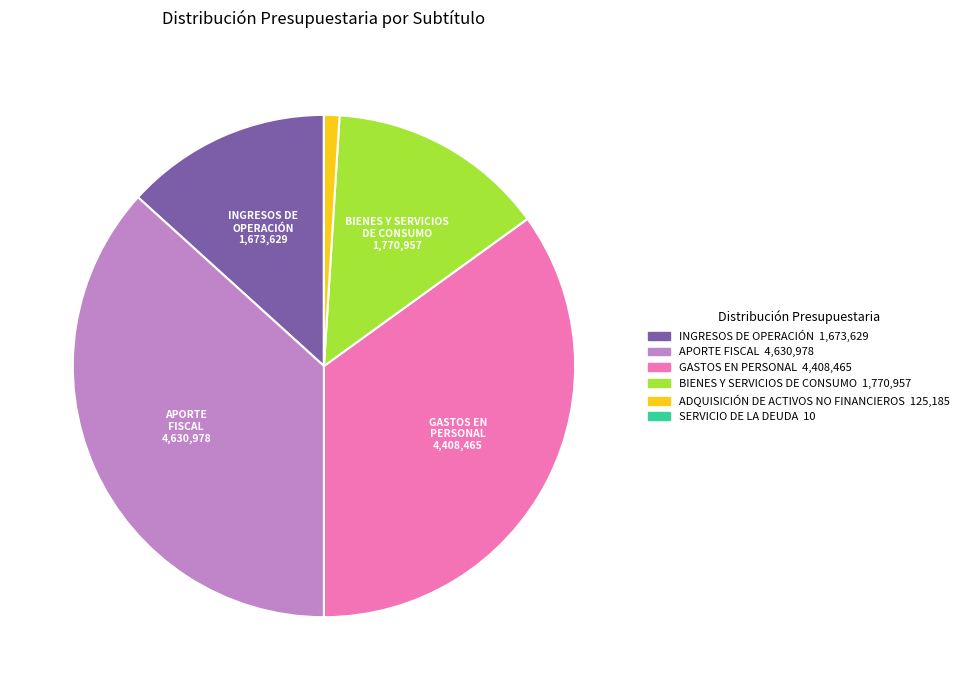

Which category has the biggest portion of the pie?

APORTE FISCAL